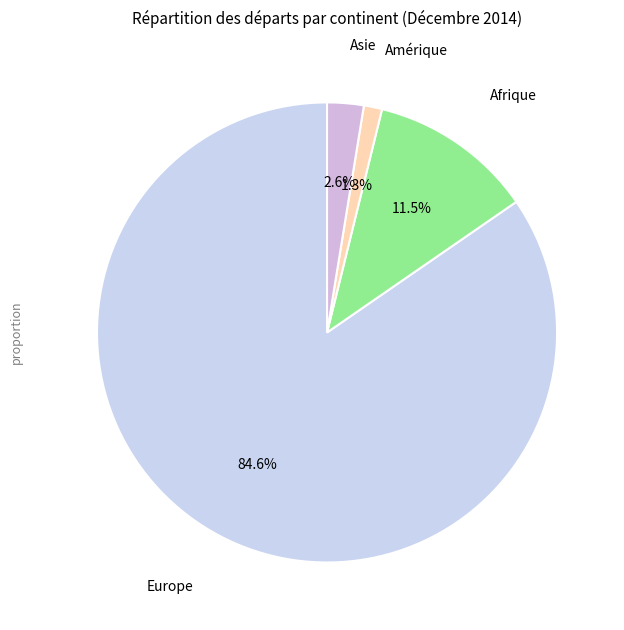

What percentage is the Asie slice, to the nearest percent?

3%